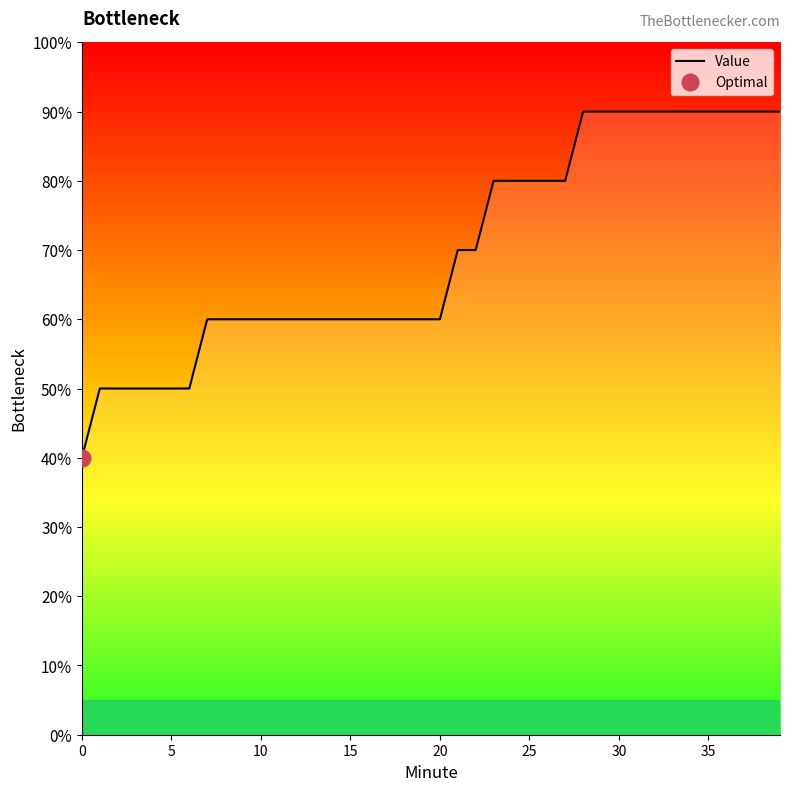

Is it true that the value at 15 is 15?

False